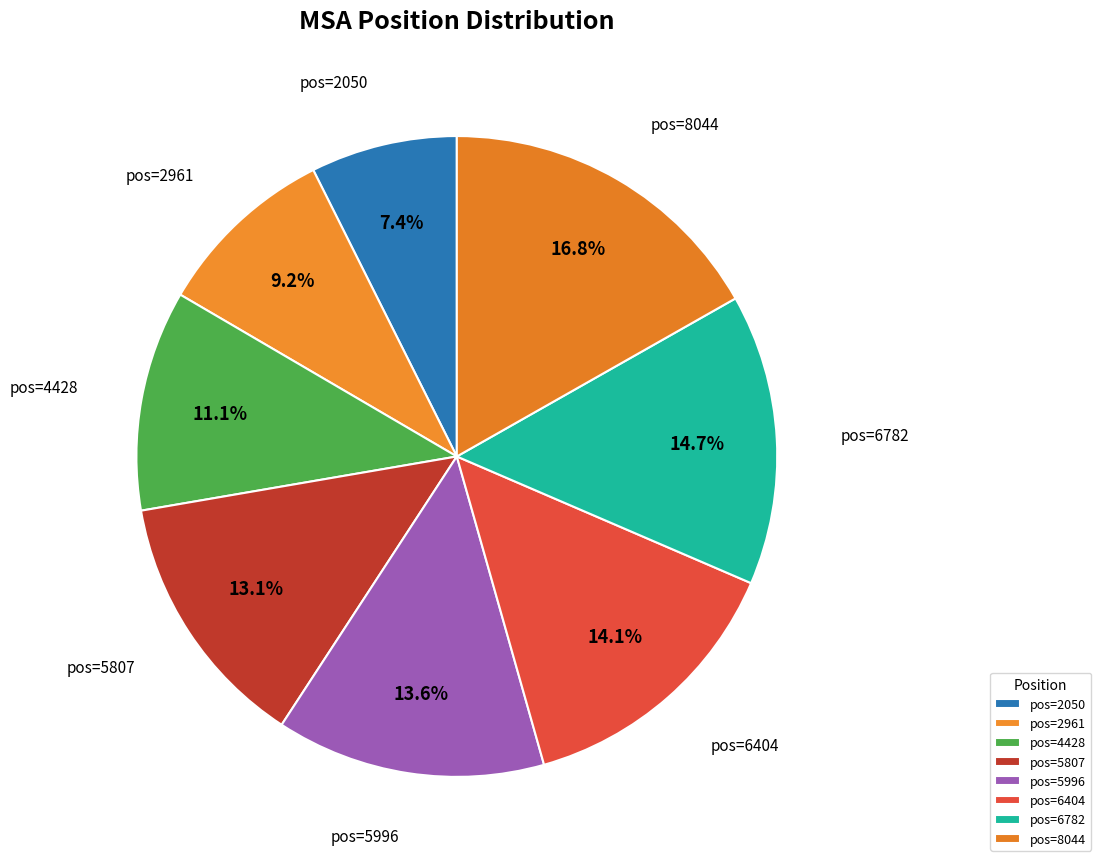

To the nearest percent, what is the difference between the largest and smallest slice percentages?

9%